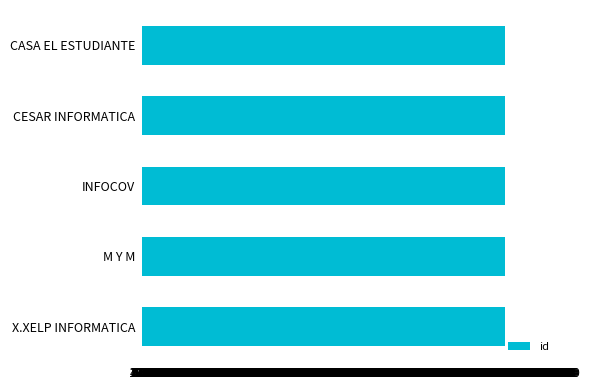

The value at INFOCOV is 828372. True or false?

True